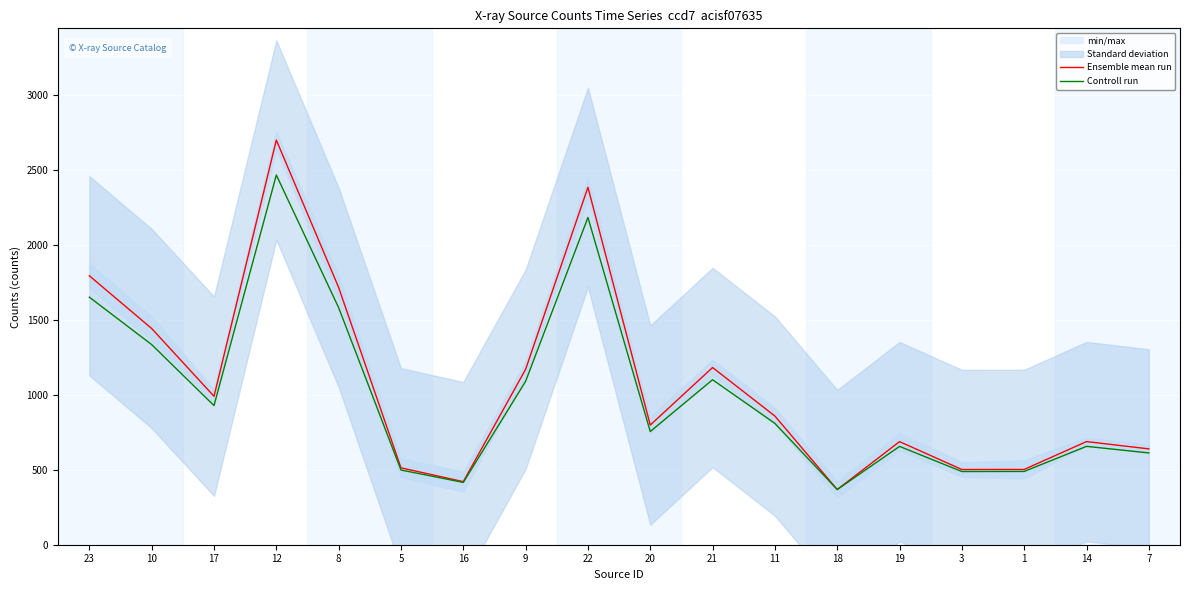

What is the average value of the Controll run series?

1005.3